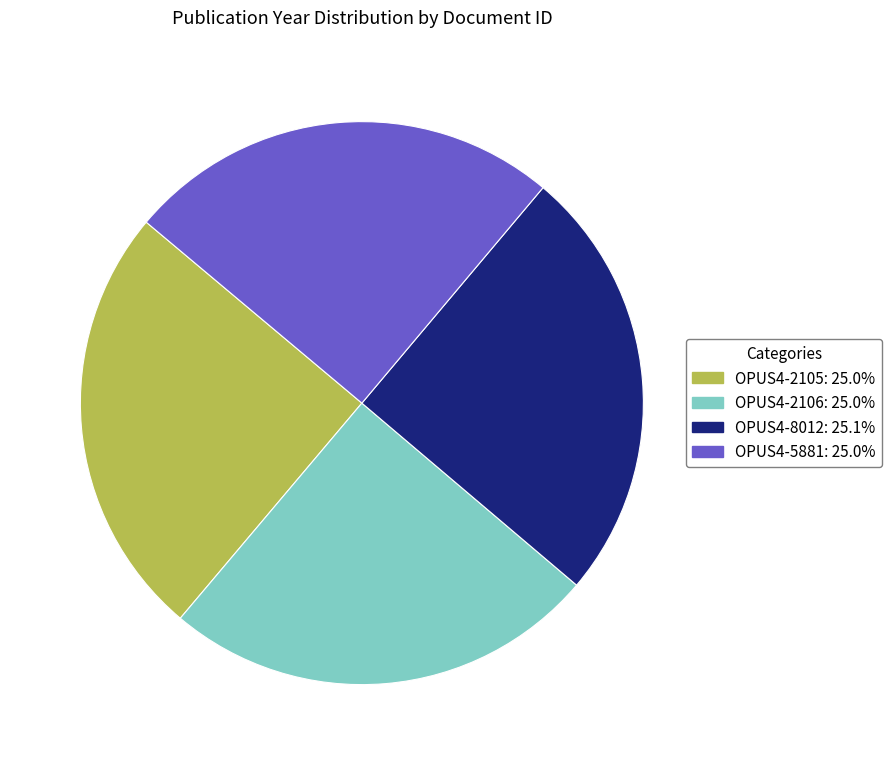

Approximately how many times larger is the value at OPUS4-5881 compared to OPUS4-2105?

1.0